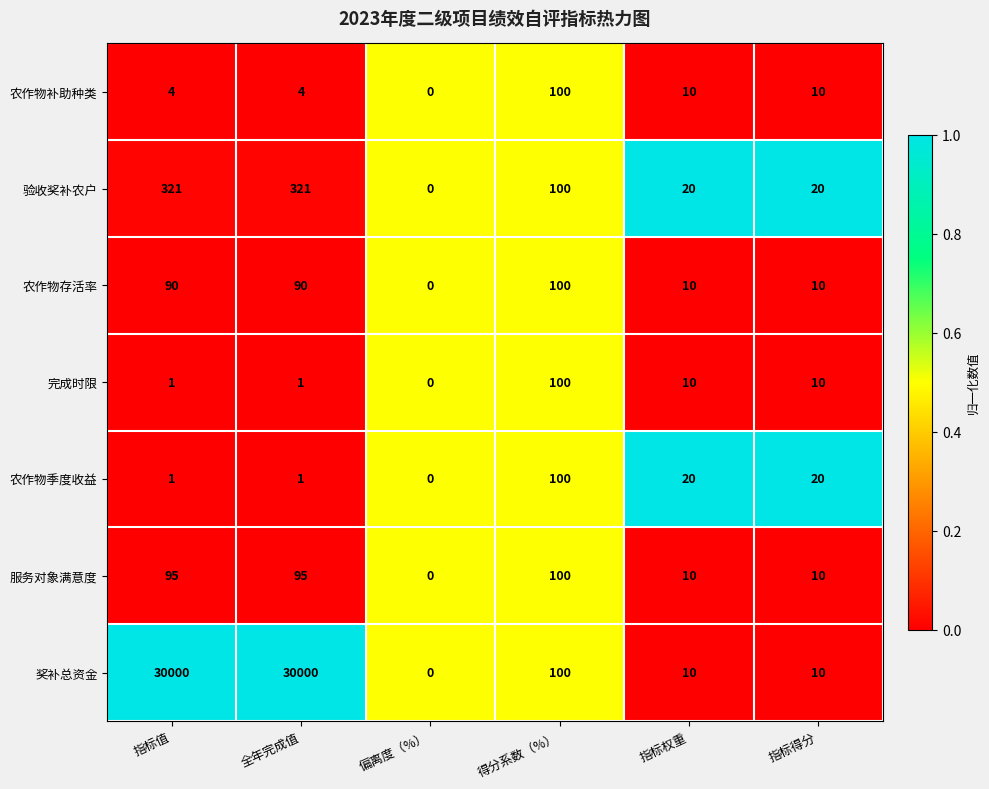

Count the number of data series in this chart.

7